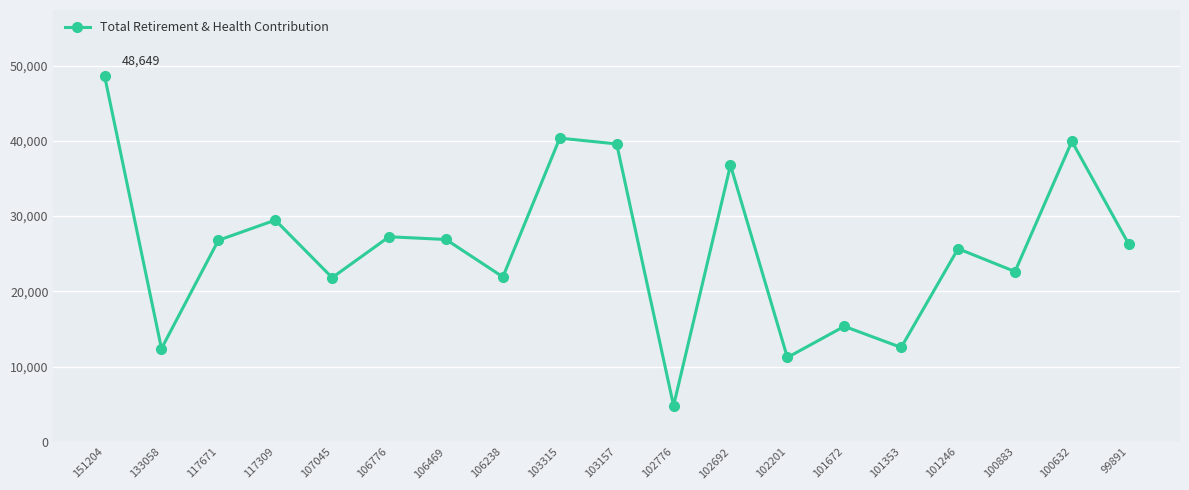

Which category has the lowest value across all series?

102776